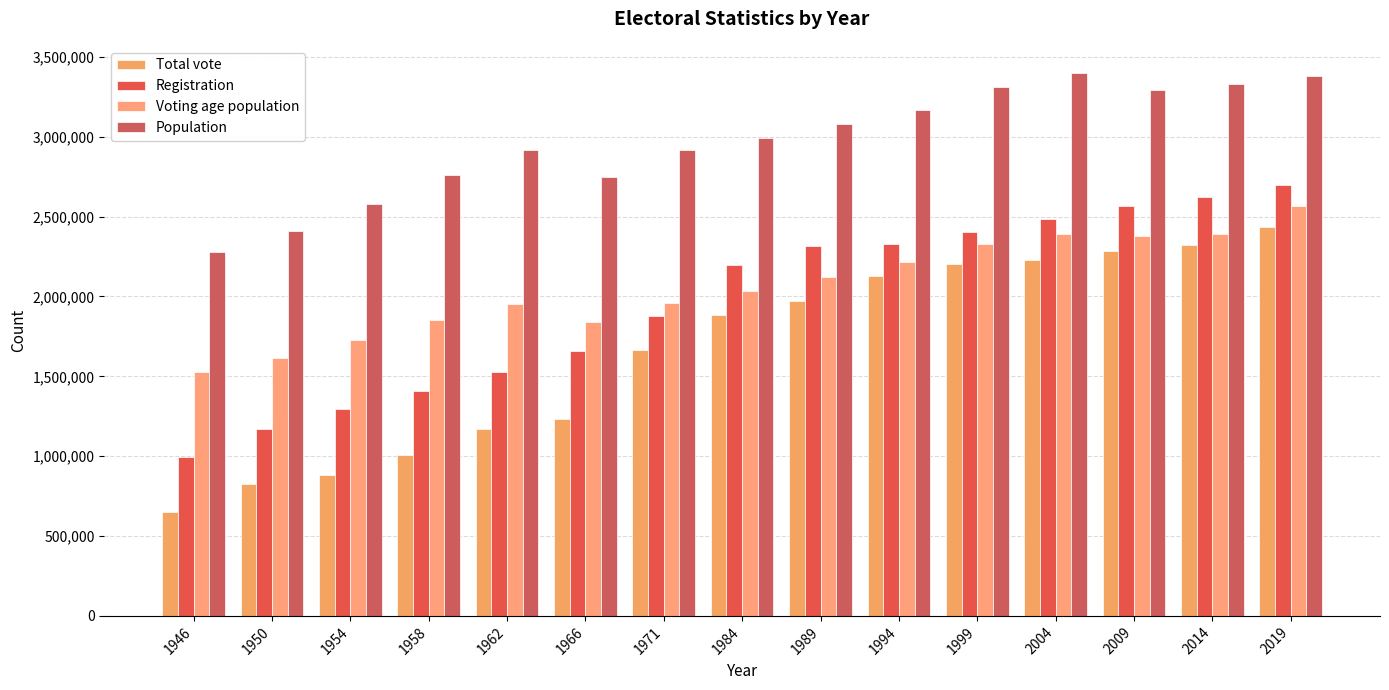

The Total vote series shows 1886756 at 1984. True or false?

True